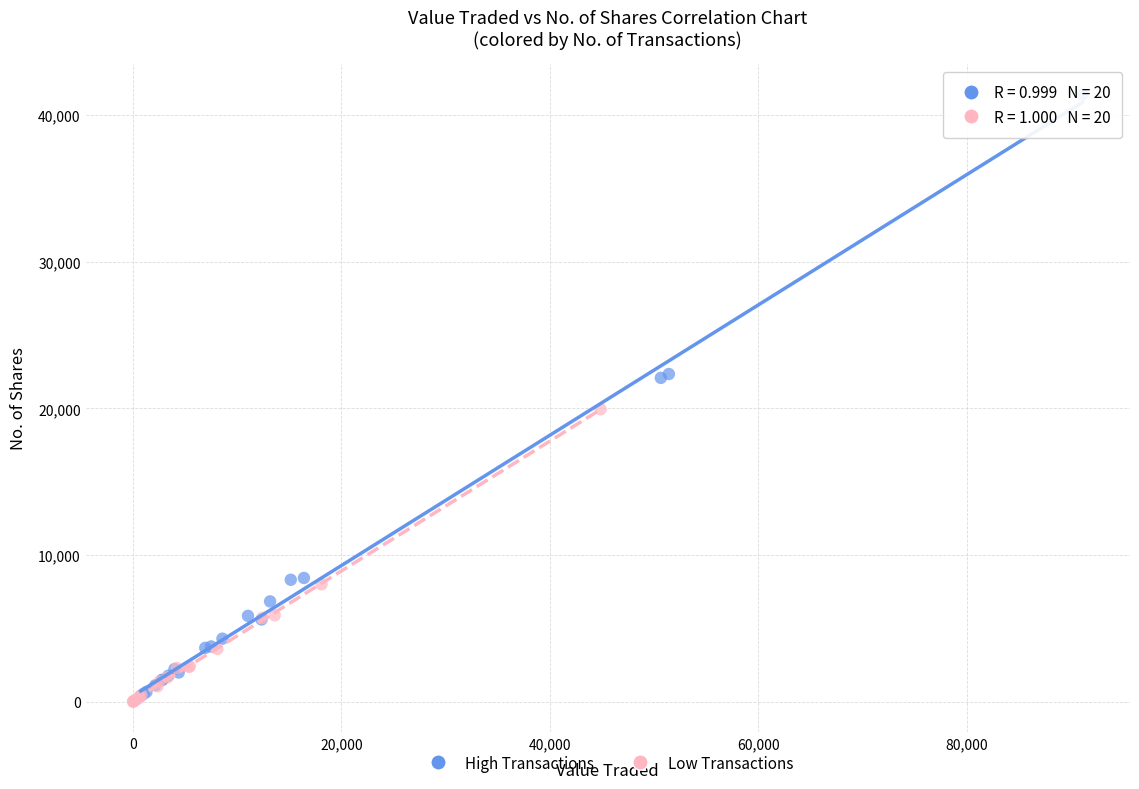

Which series has the widest spread of Y values?

High Transactions